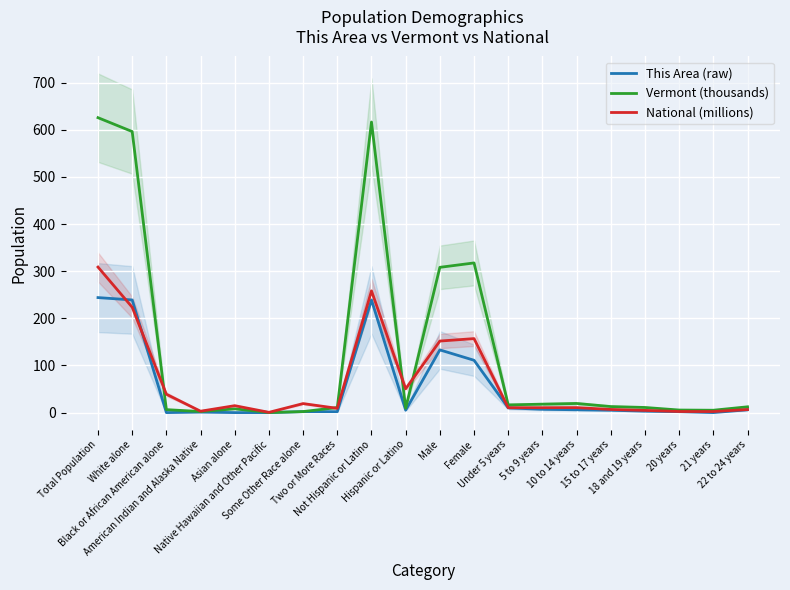

What is the total value across all series at 18 and 19 years?

18.5